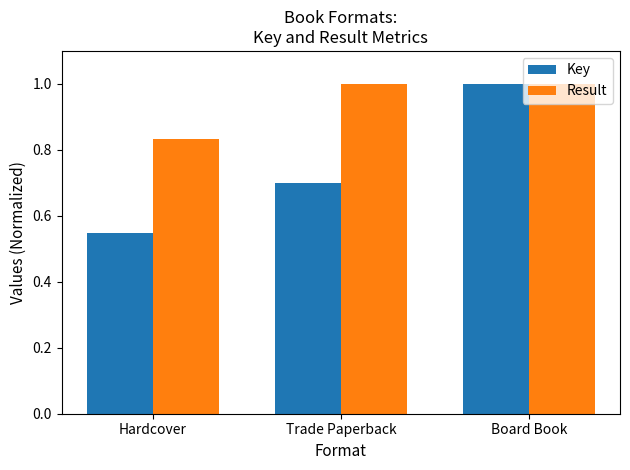

What are all the series names shown in the legend?

Key, Result